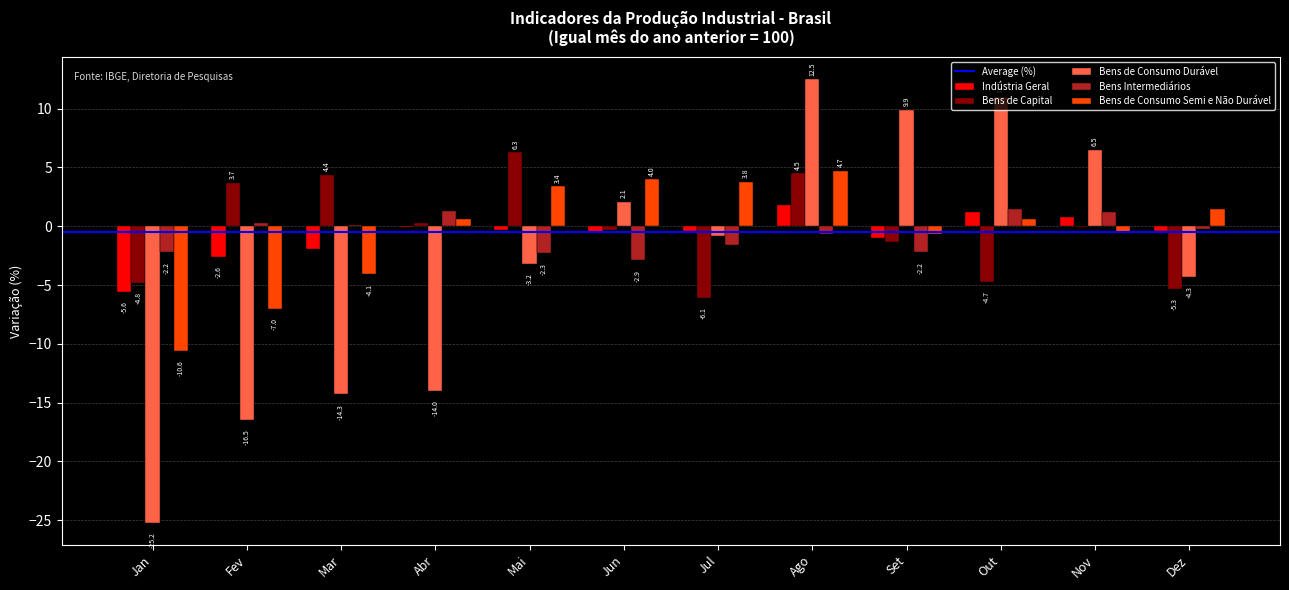

How many groups of bars are there?

12